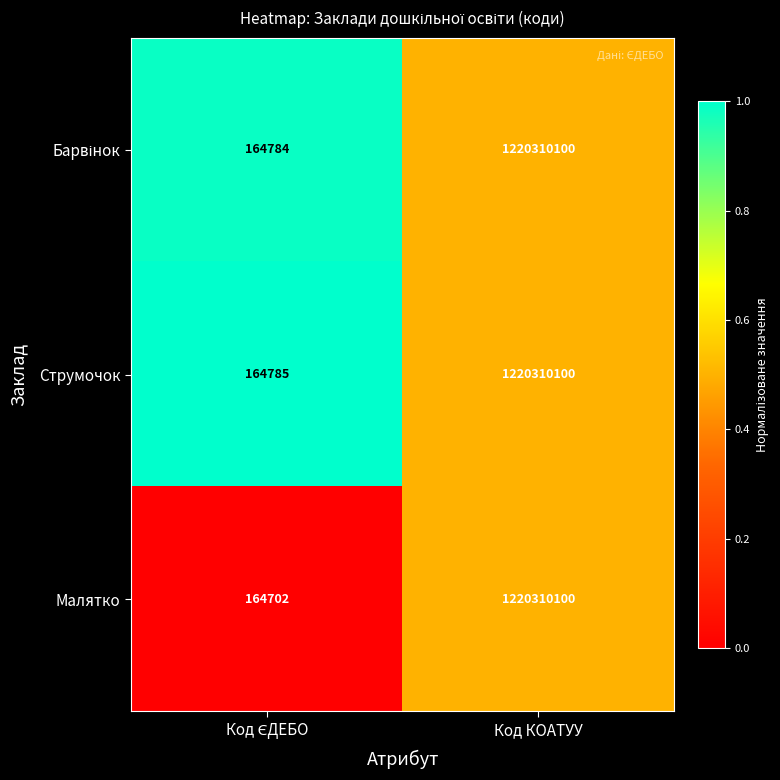

At which category is the sum across all series the highest?

Код КОАТУУ